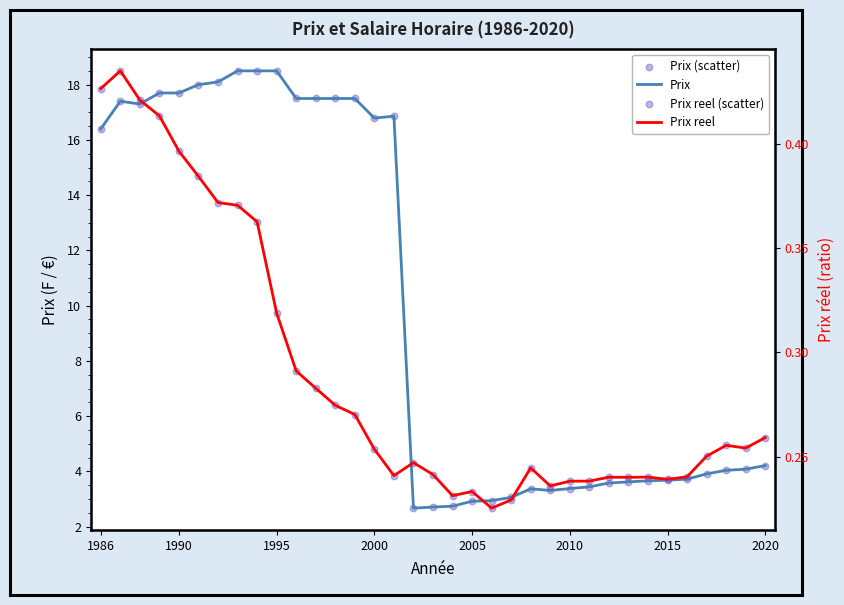

Which series has the largest total across all categories?

Prix